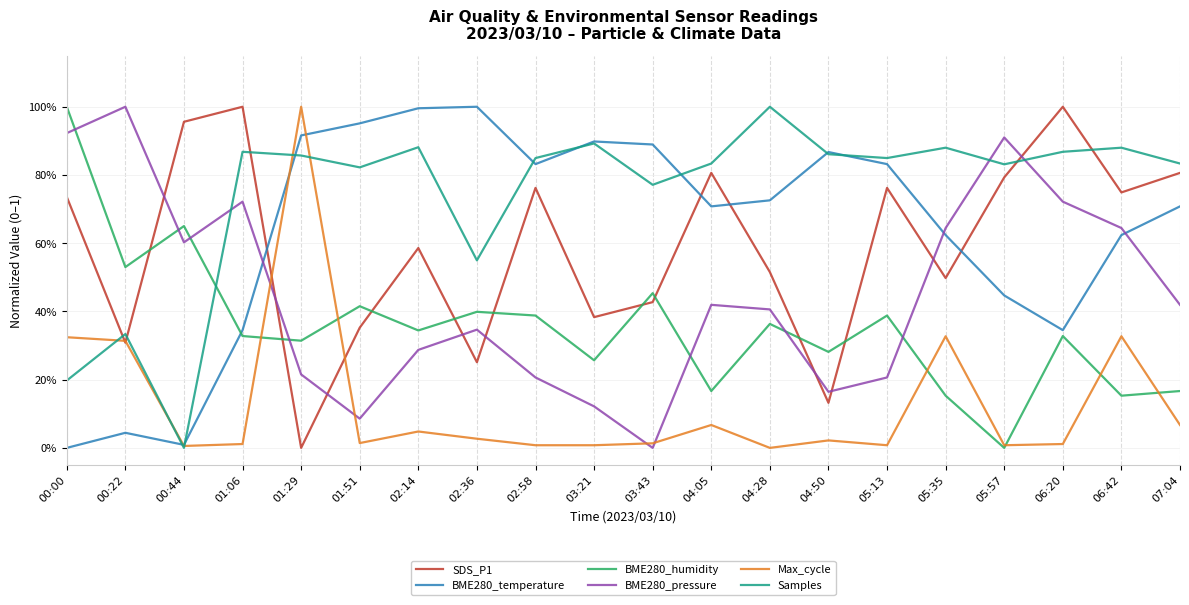

What is the difference between the maximum and minimum values in the BME280_pressure series?

1.0